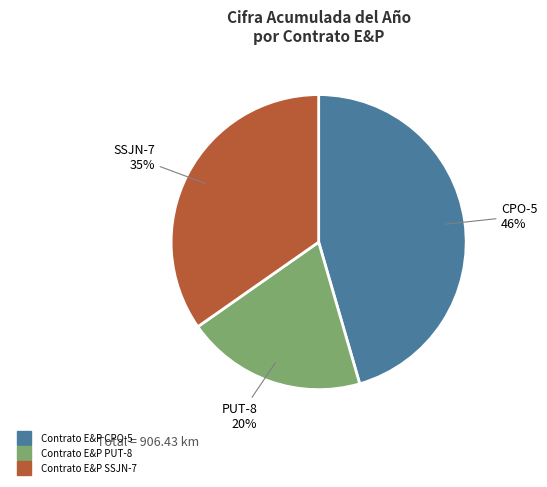

To the nearest percent, what is the difference between the largest and smallest slice percentages?

26%